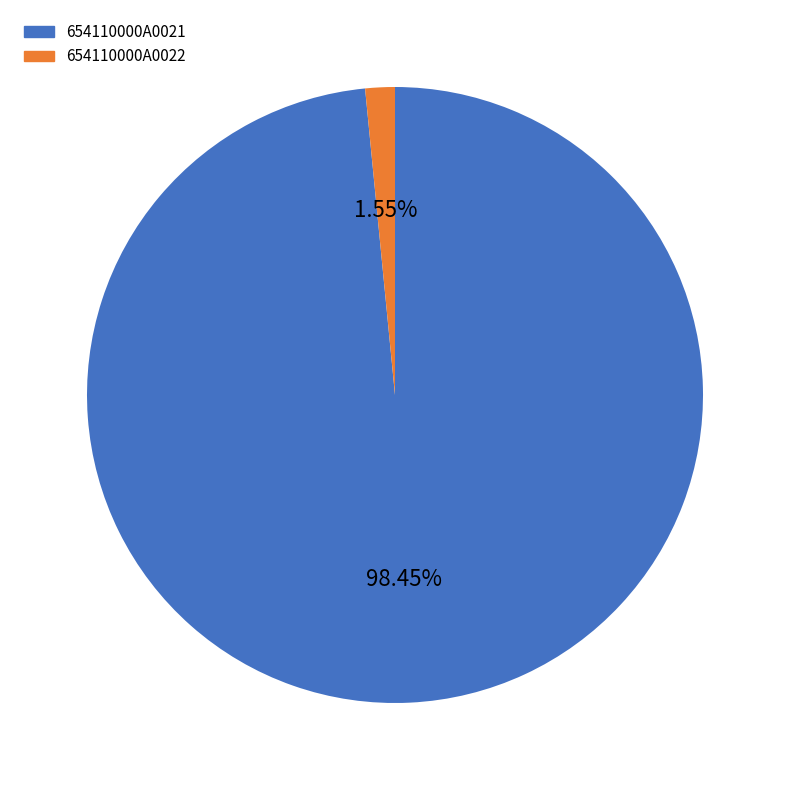

Which category has the biggest portion of the pie?

654110000A0021